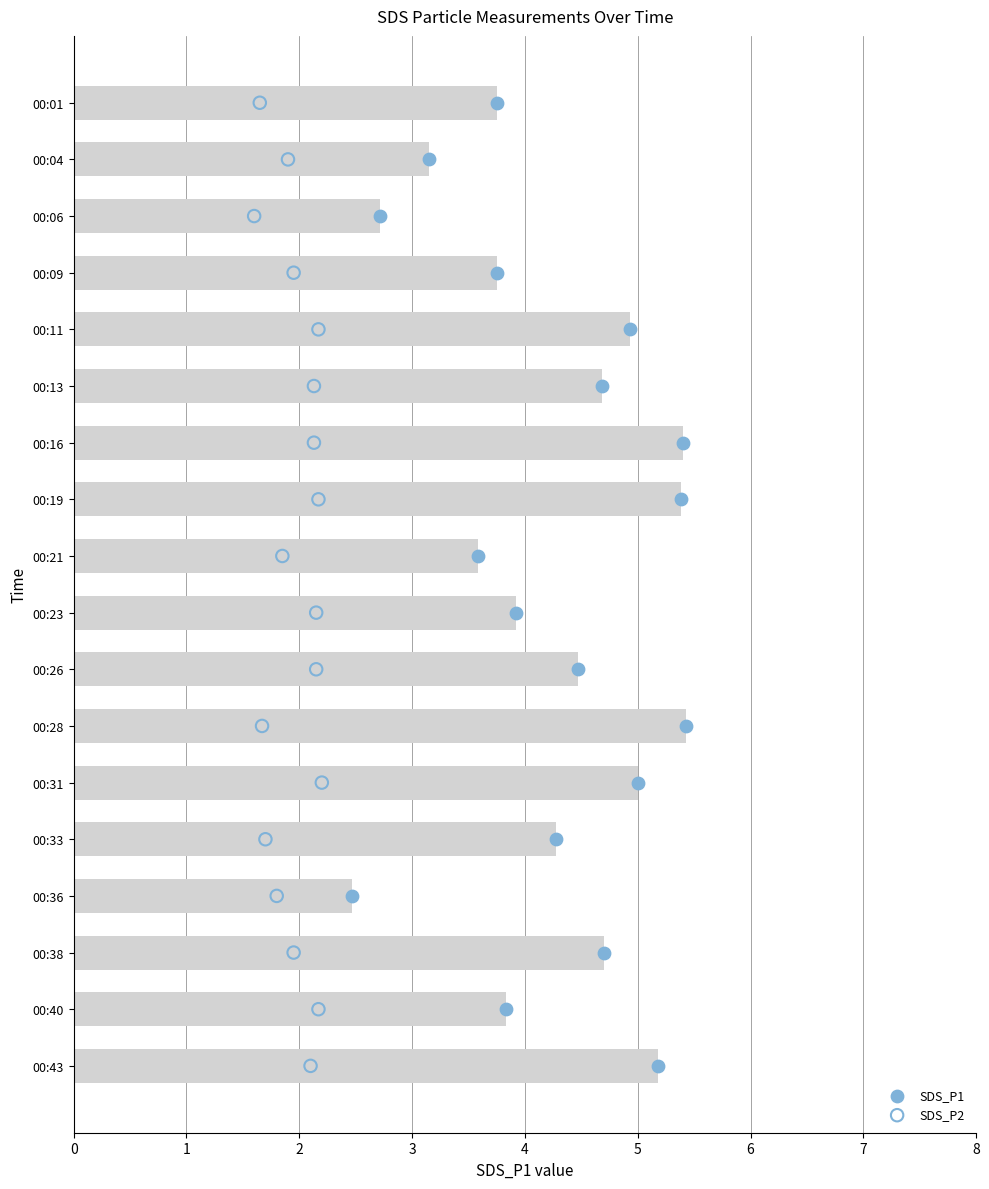

Which series contains the highest Y value?

SDS_P1